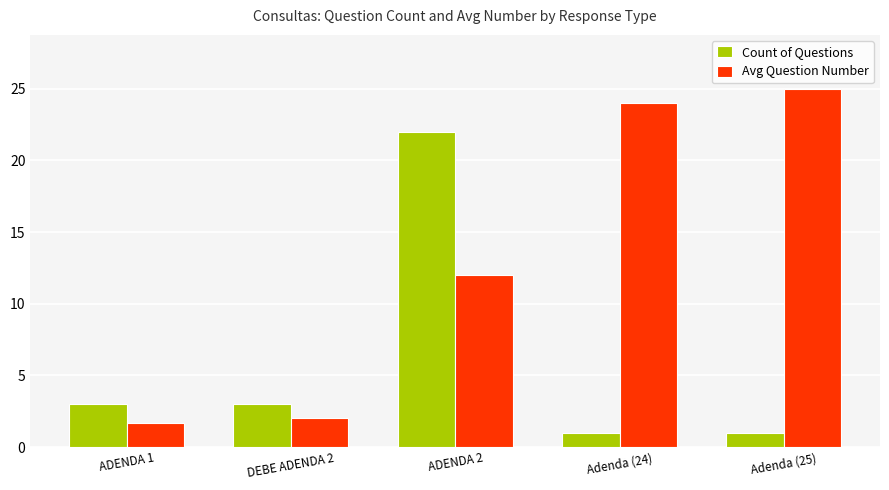

At which category is the sum across all series the highest?

ADENDA 2